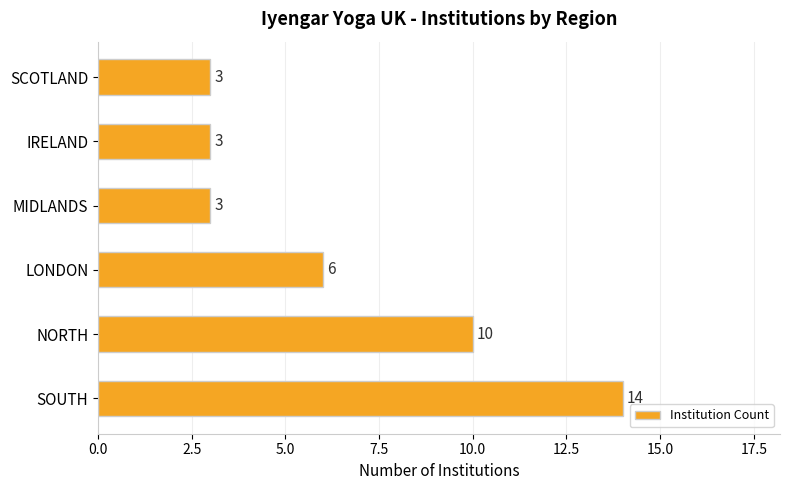

The value at MIDLANDS is 3. True or false?

True